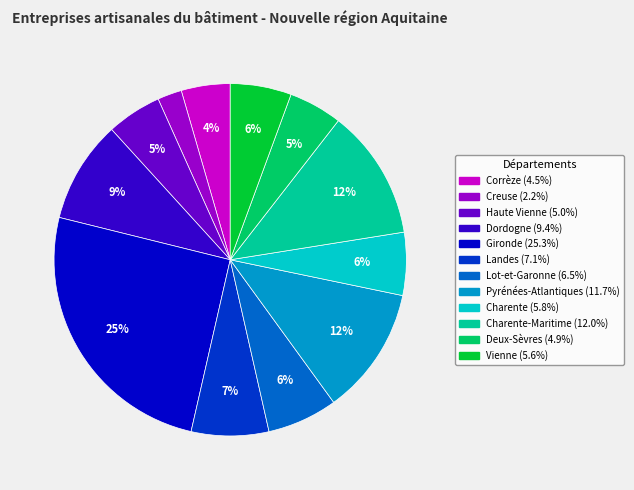

Is there a majority slice in this chart?

No